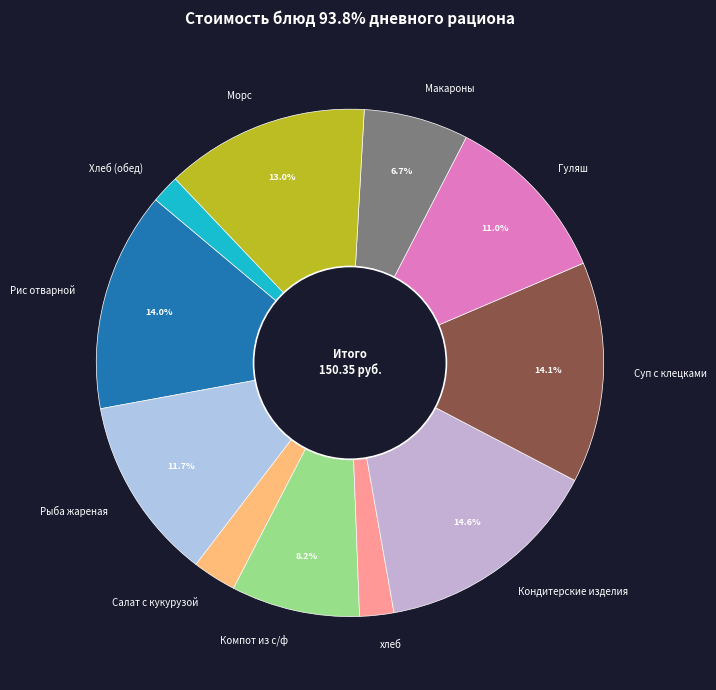

Approximately how many times larger is the value at Гуляш compared to Кондитерские изделия?

0.8